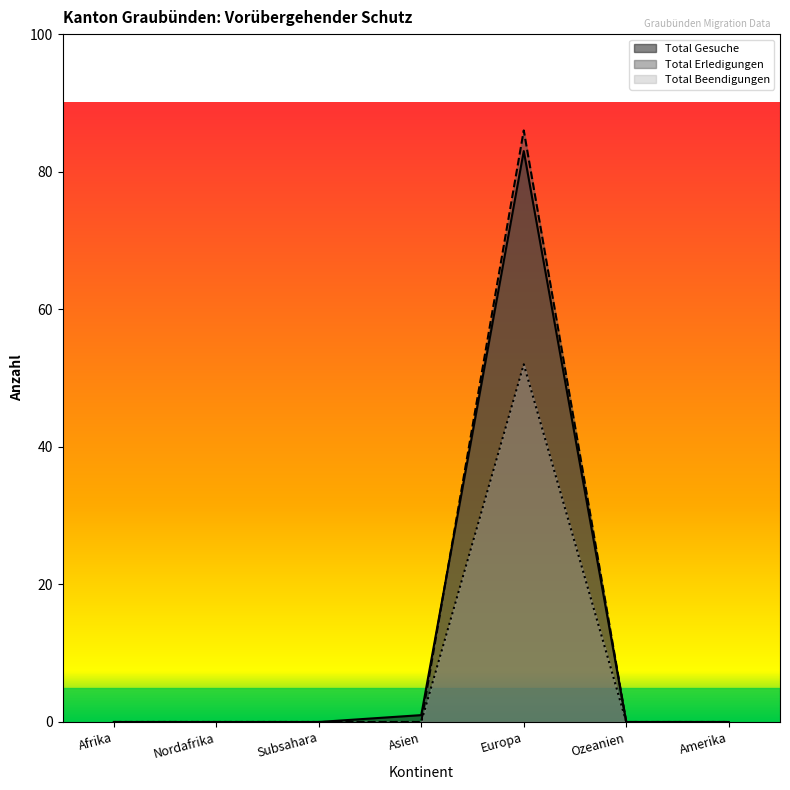

In Total Erledigungen, how many points are higher than both neighbors (excluding endpoints)?

1